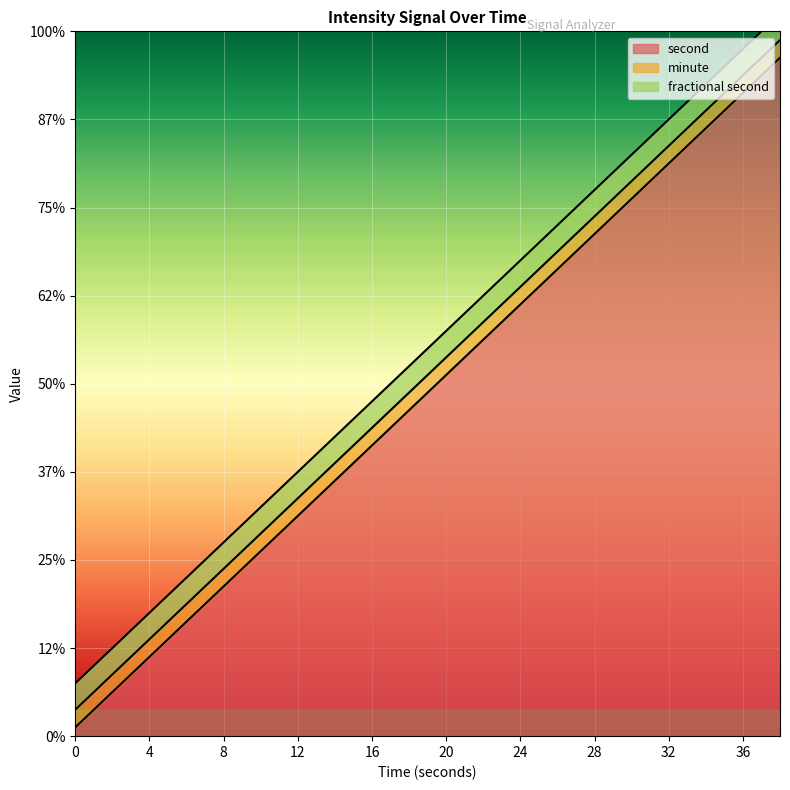

What is the difference between the highest and lowest values at 6?

6